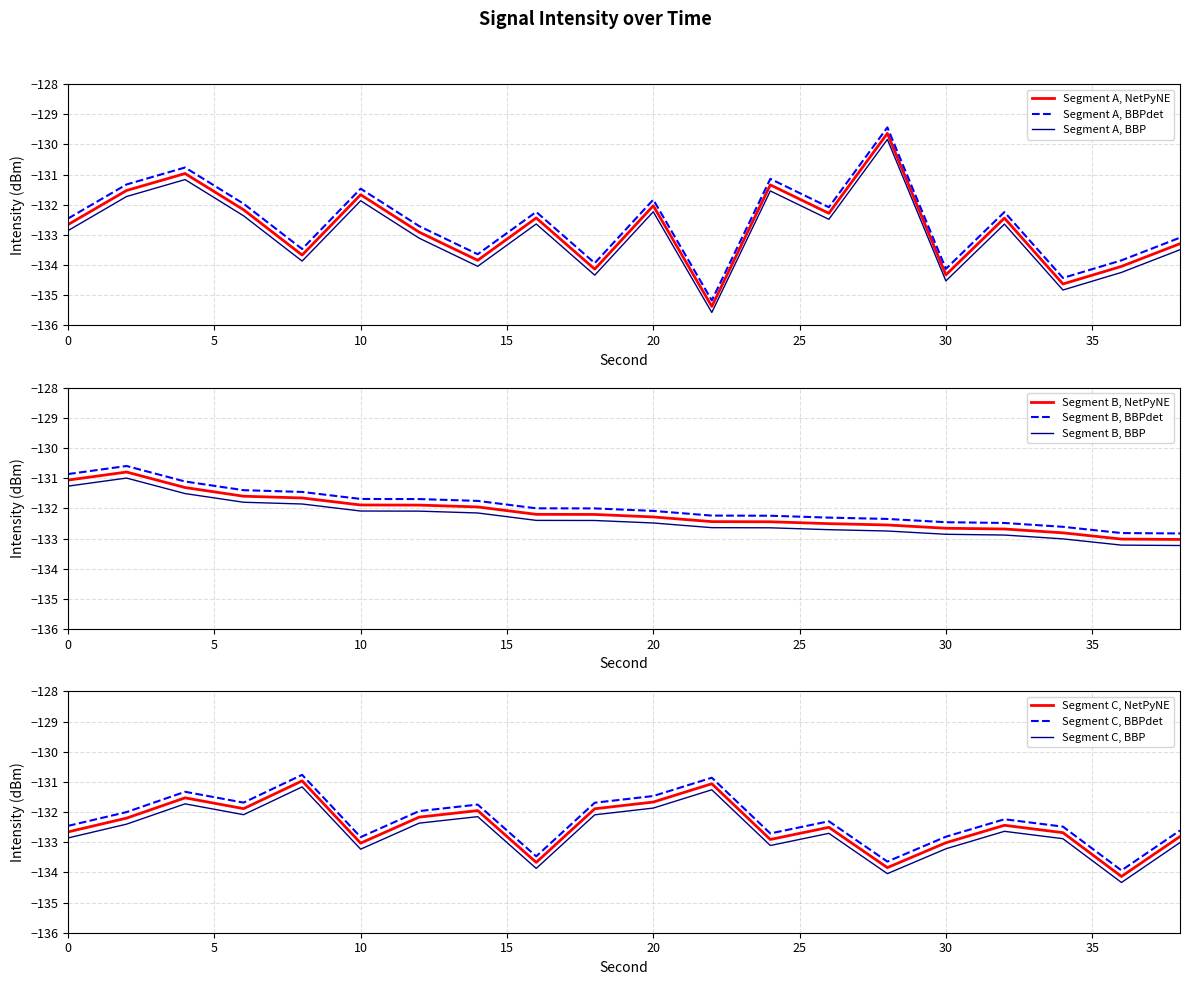

True or false: Segment A, NetPyNE has a value of -134.3 at 30.

True